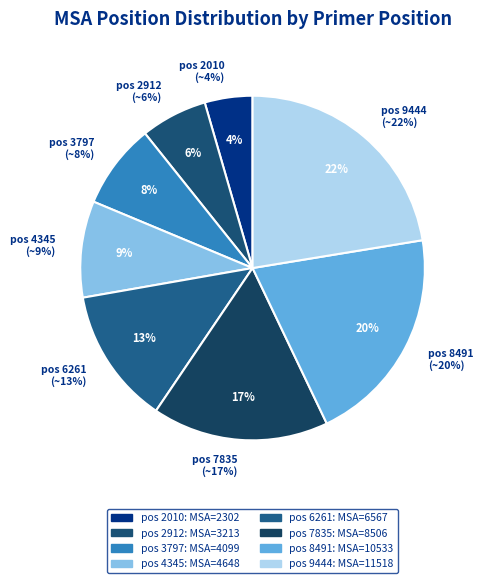

Which category has the biggest portion of the pie?

9444